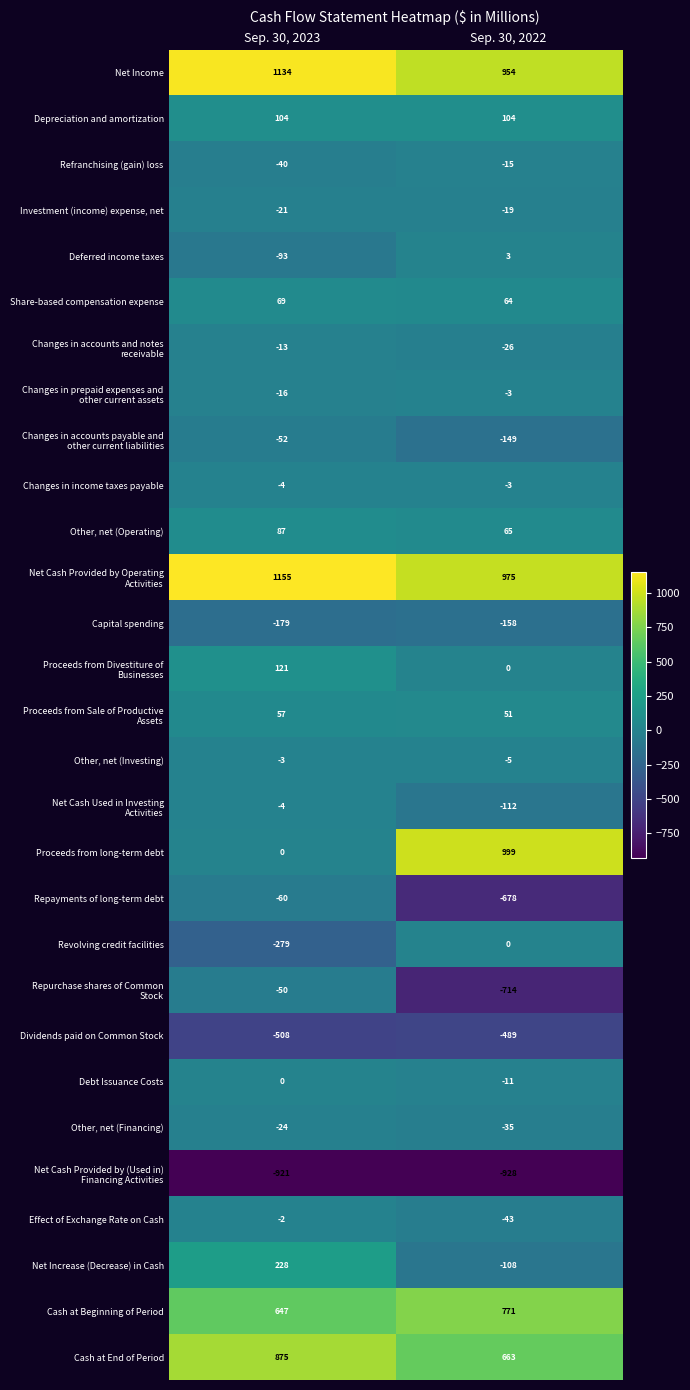

What is the approximate value of Net Increase (Decrease) in Cash at Sep. 30, 2022?

-108